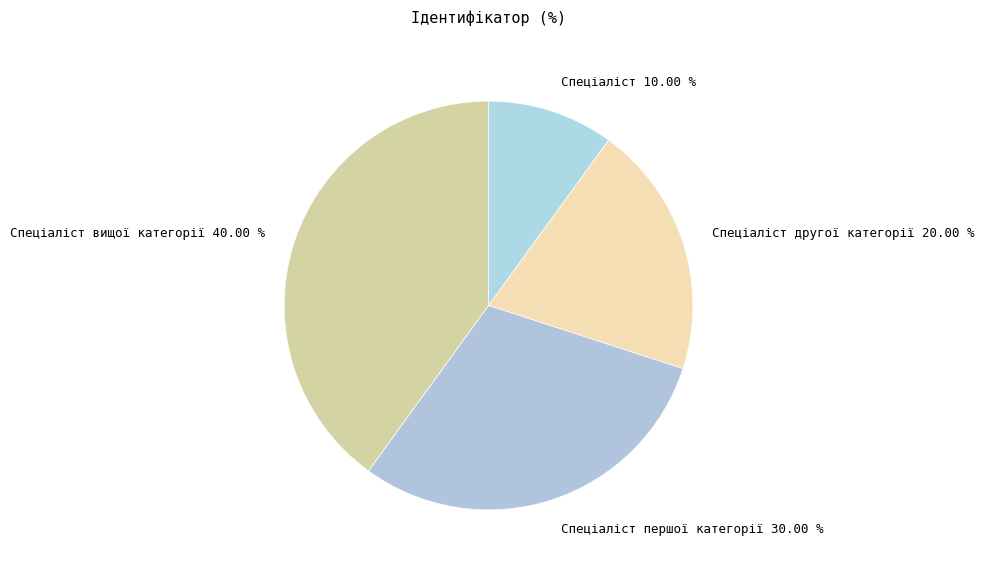

Does any single category account for the majority?

No